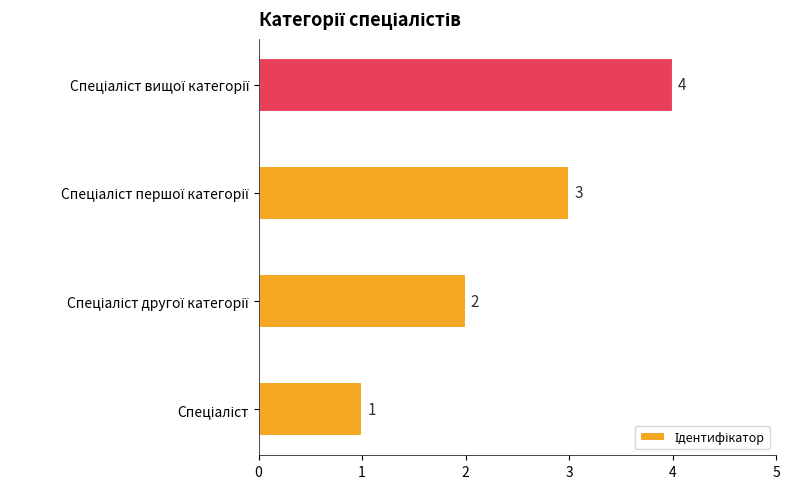

What is the maximum value shown in the chart?

4